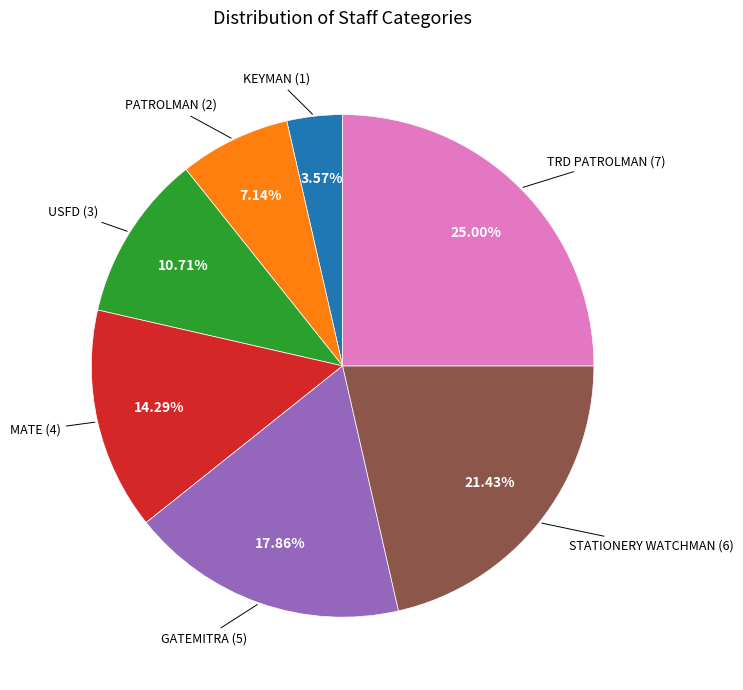

Is there any slice that represents more than half of the pie?

No